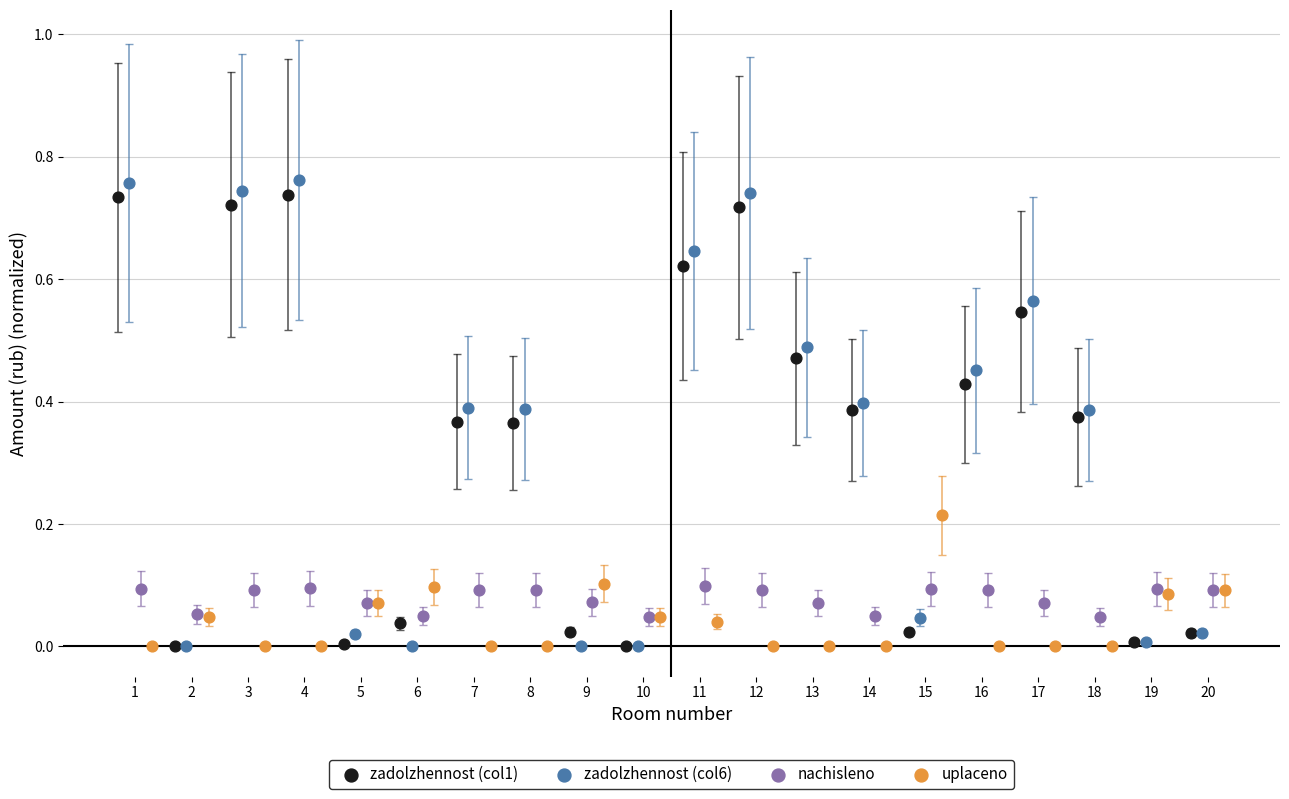

Which series contains the highest Y value?

zadolzhennost (col6)